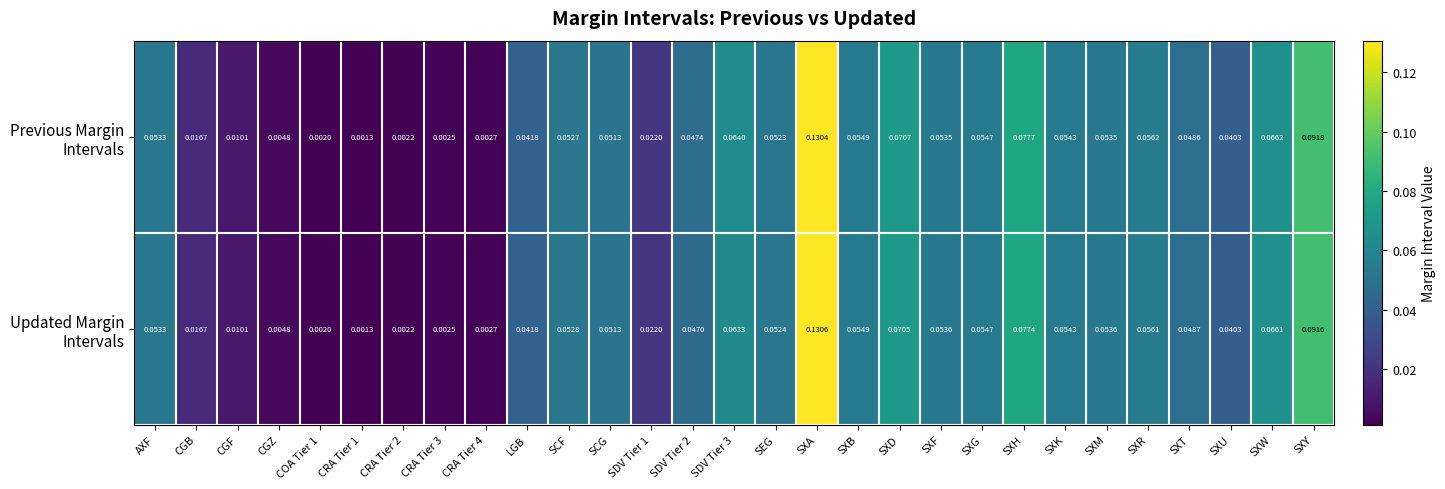

At which category is the sum across all series the highest?

SXA